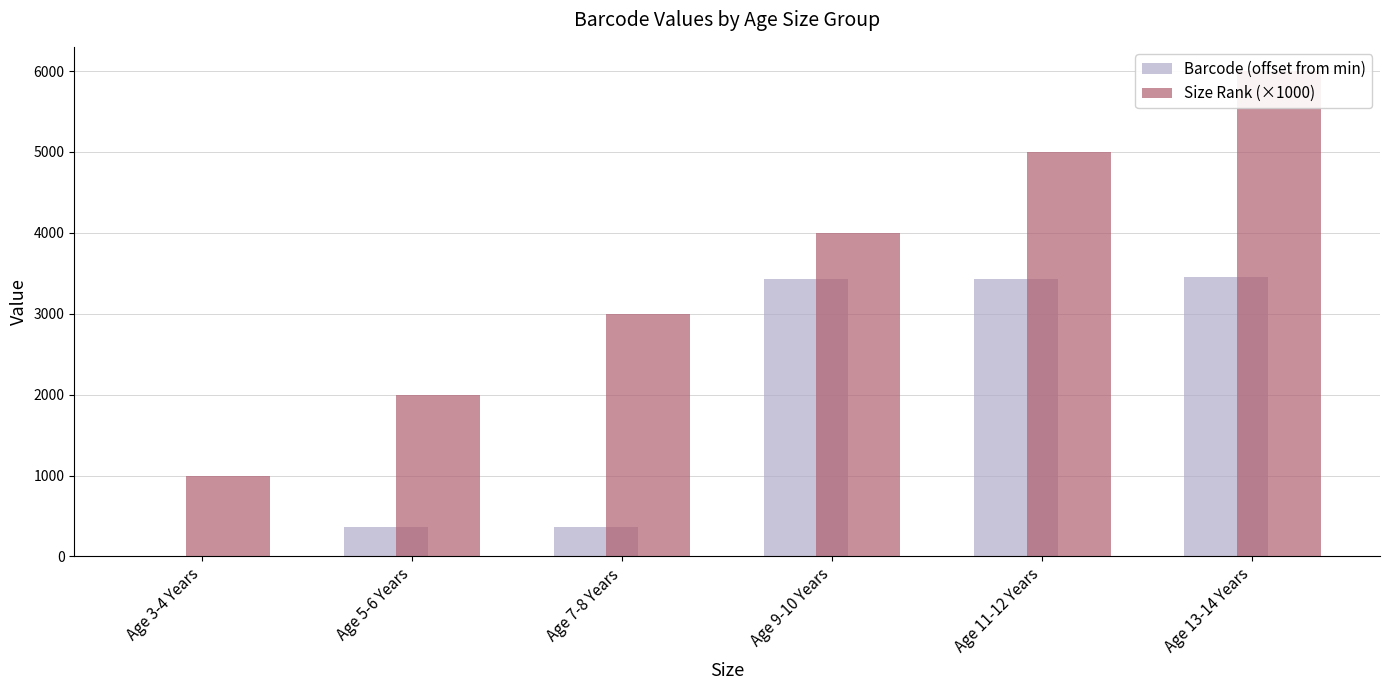

What is the average value of the Size Rank (×1000) series?

3500